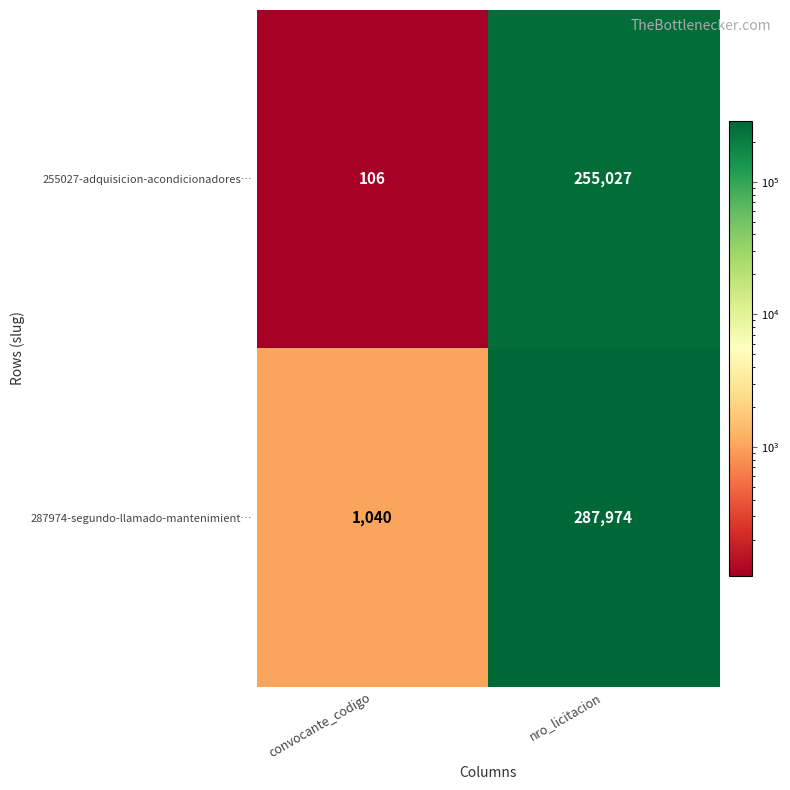

Which series has the largest total across all categories?

287974-segundo-llamado-mantenimient…